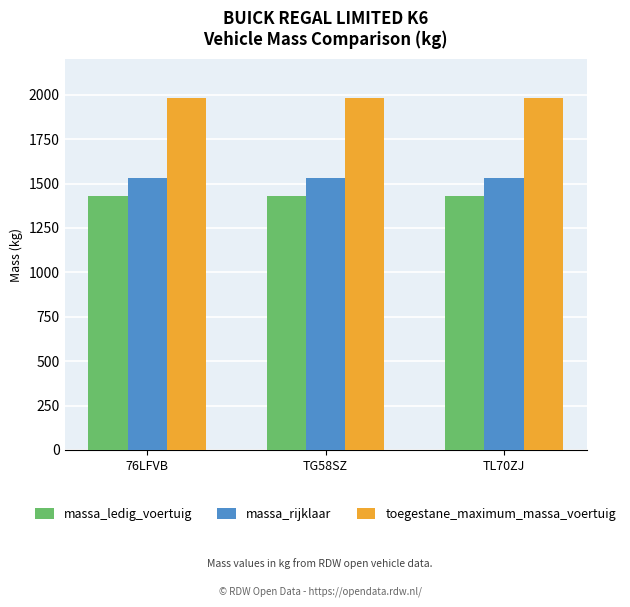

Does the chart contain any negative values?

No